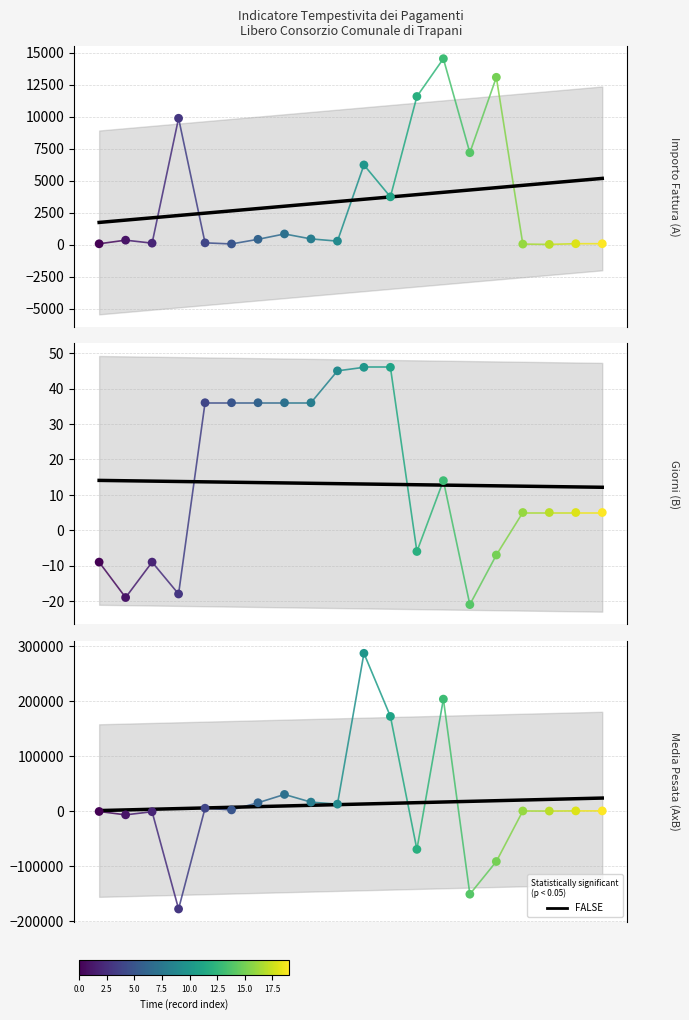

Which series has the largest total across all categories?

Media Pesata